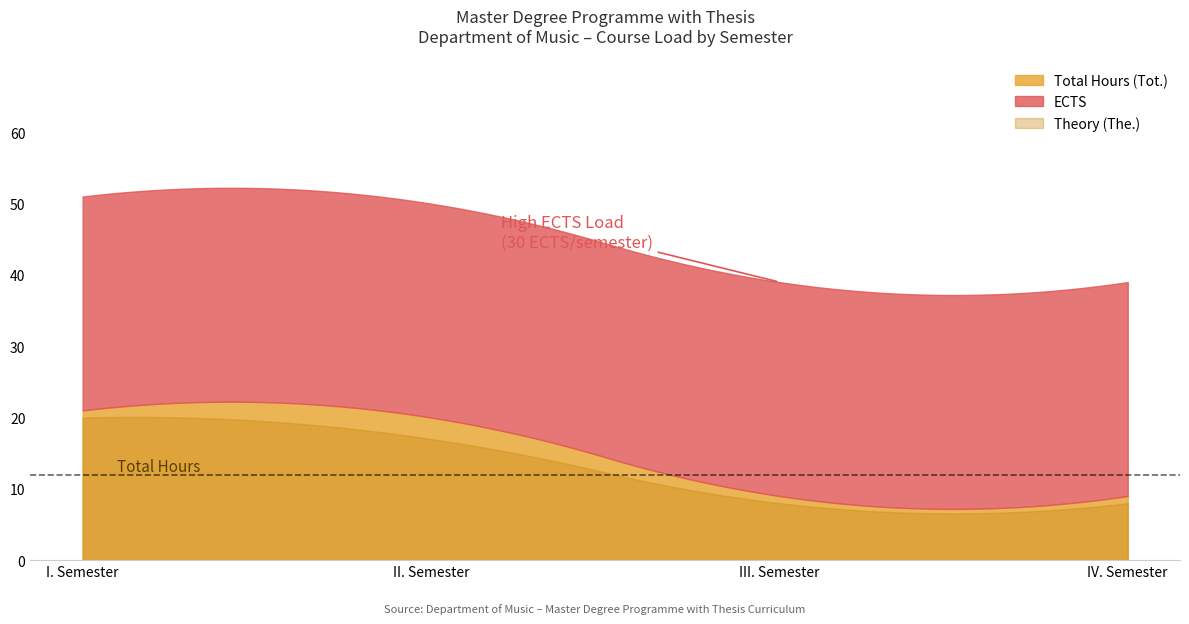

Count the Theory (The.) values in the range 8 to 20.

4